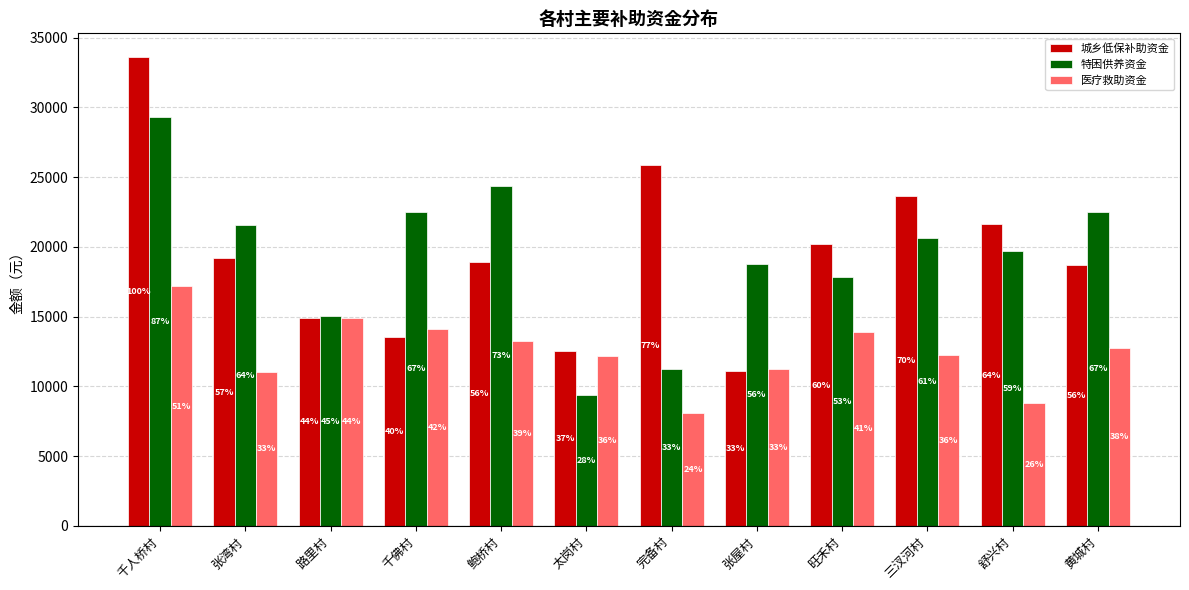

What are all the series names shown in the legend?

城乡低保补助资金, 特困供养资金, 医疗救助资金